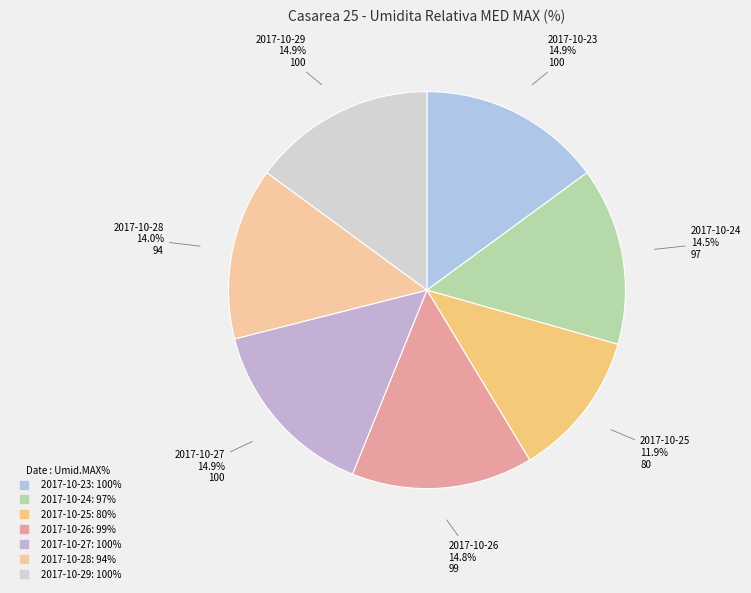

Which has a higher value, 2017-10-28 or 2017-10-25?

2017-10-28